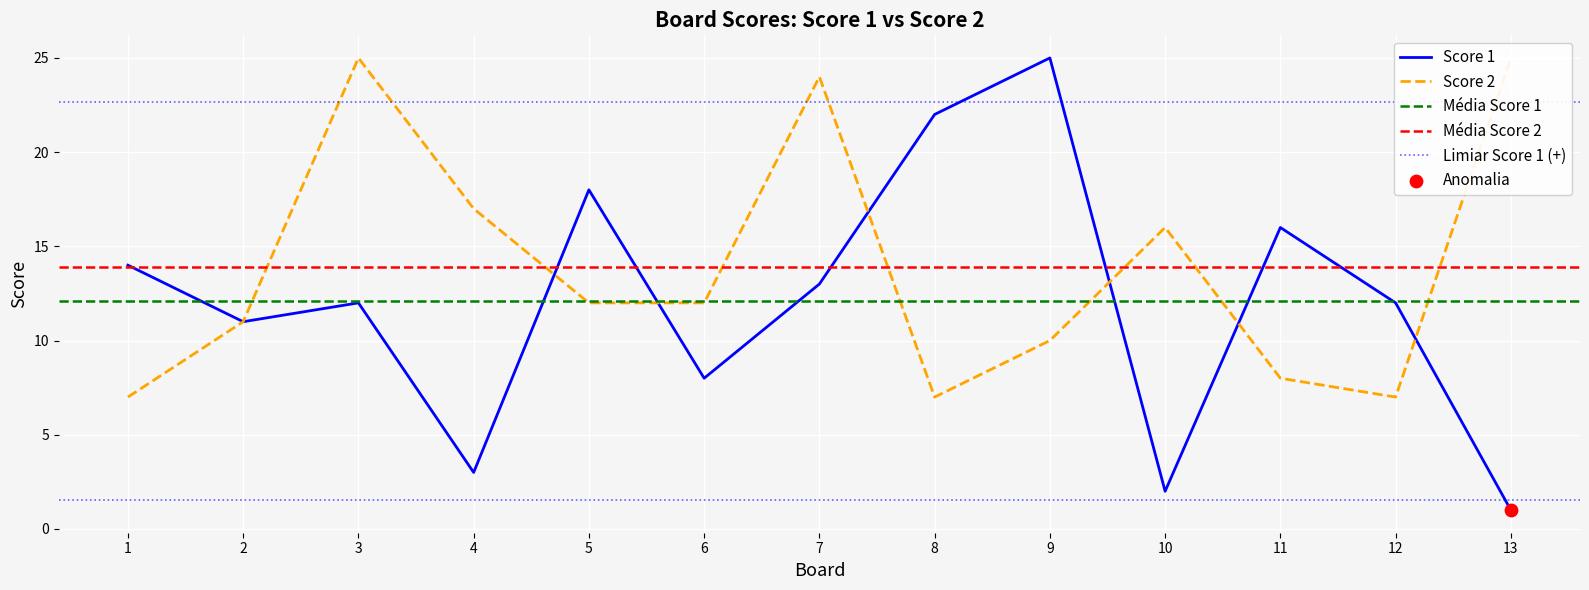

Which series has the largest total across all categories?

Score 2